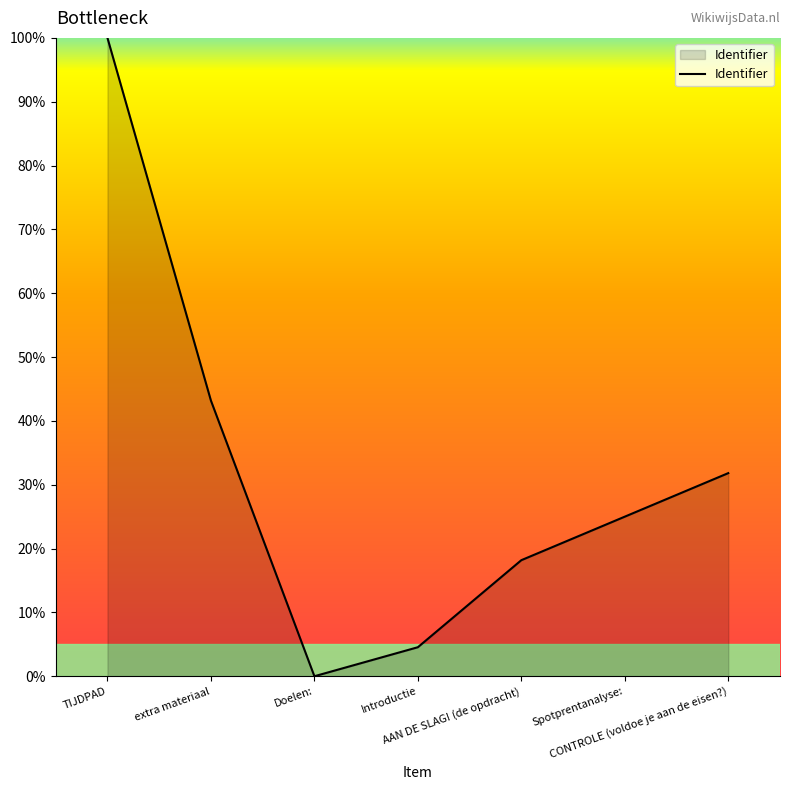

True or false: there are more than 1 points higher than both neighbors.

False